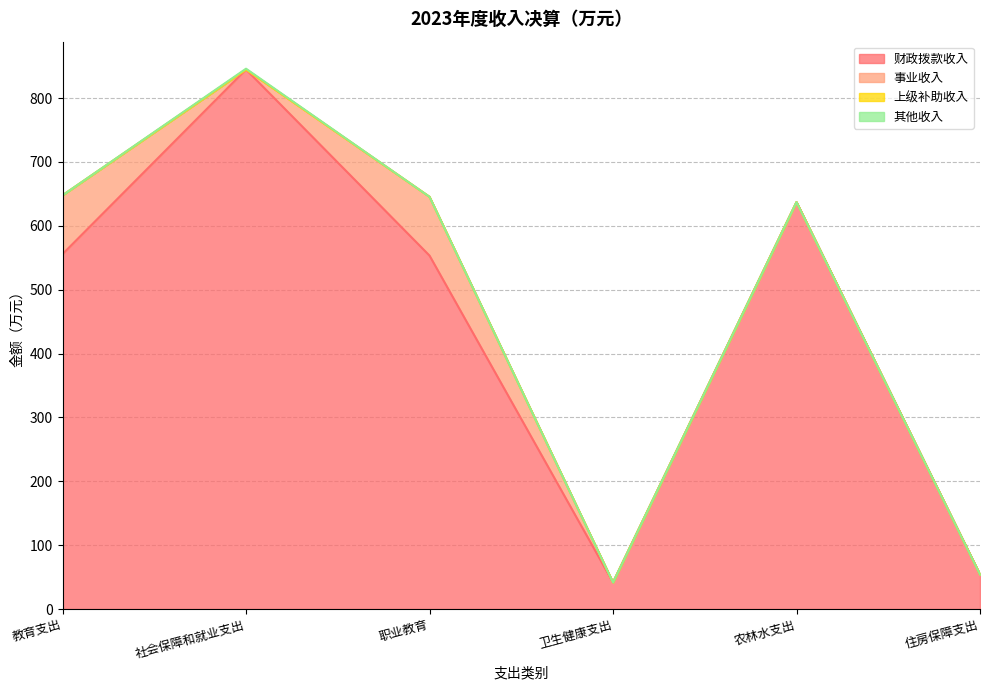

What position from the left is 教育支出?

1